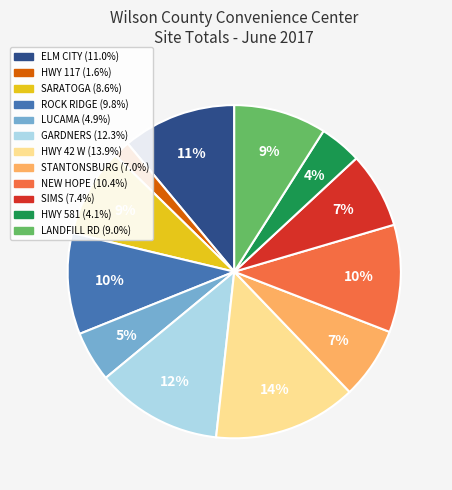

How many slices are in this pie chart?

12